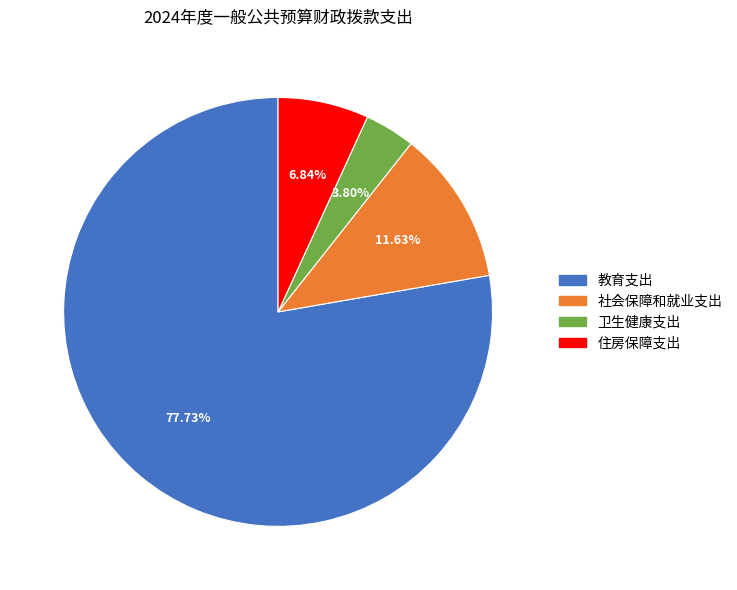

Does 卫生健康支出 represent more than half of the total?

No